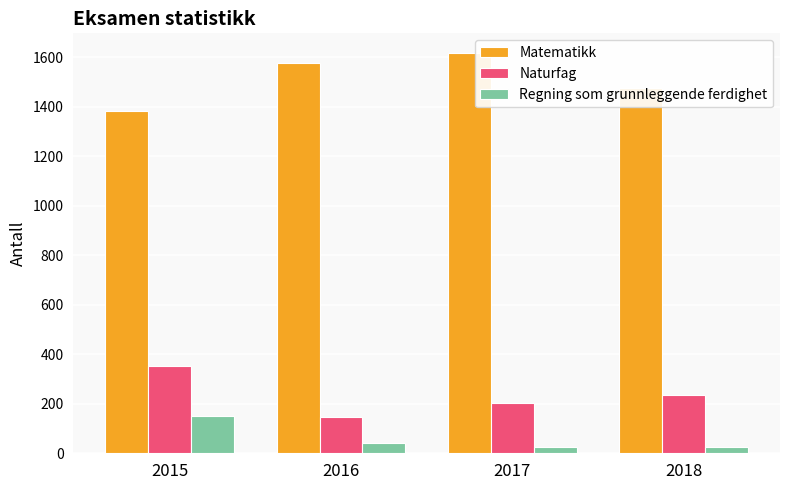

What is the minimum value shown in the chart?

25